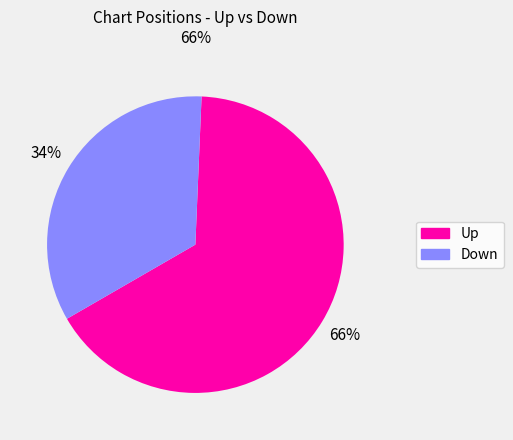

To the nearest percent, what is the average slice percentage?

50%